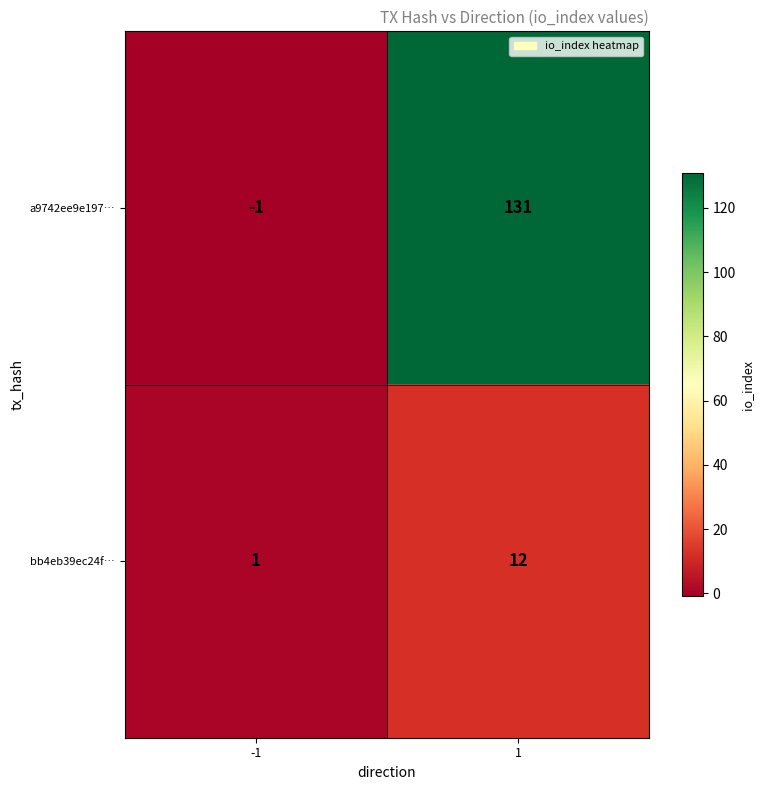

Reading right to left, list all the values displayed in this chart.

a9742ee9e197…: 131	-1
bb4eb39ec24f…: 12	1